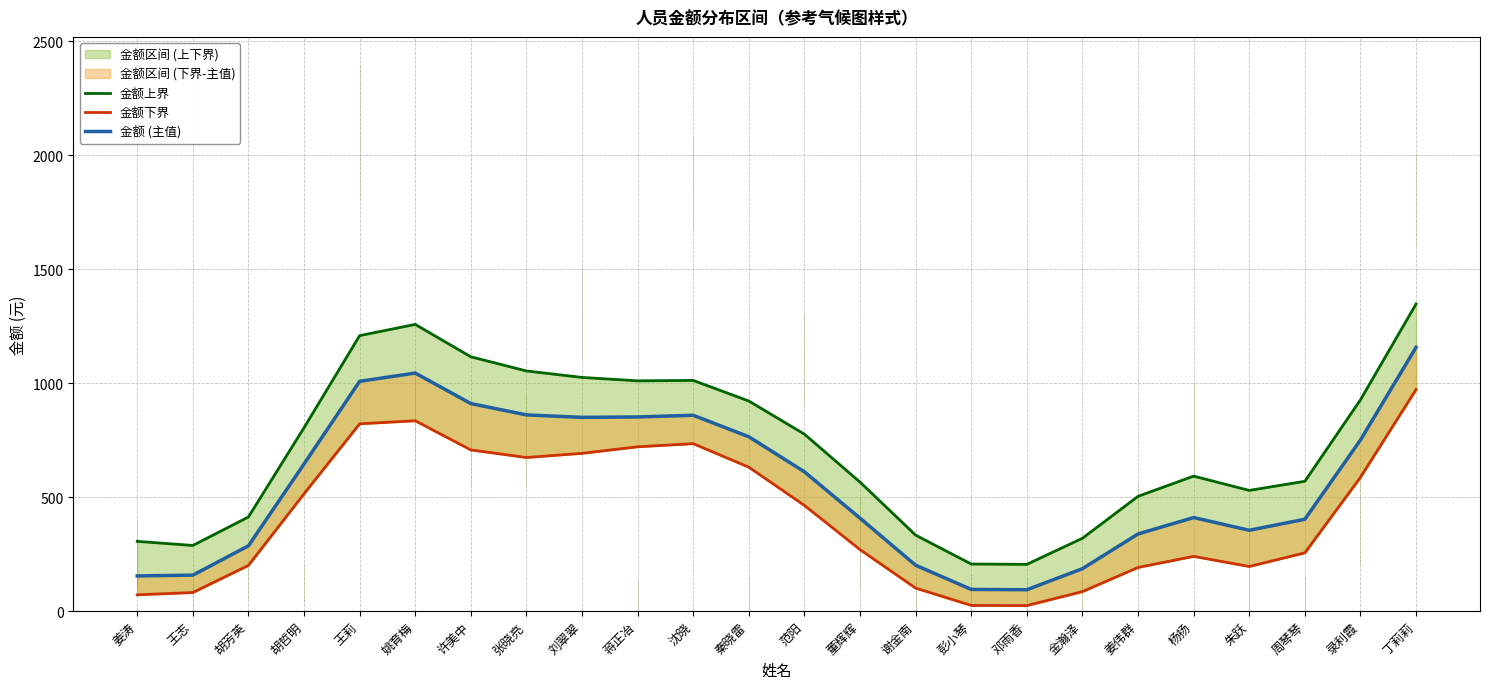

What is the approximate value of 金额 (主值) at 蒋正冶?

851.8